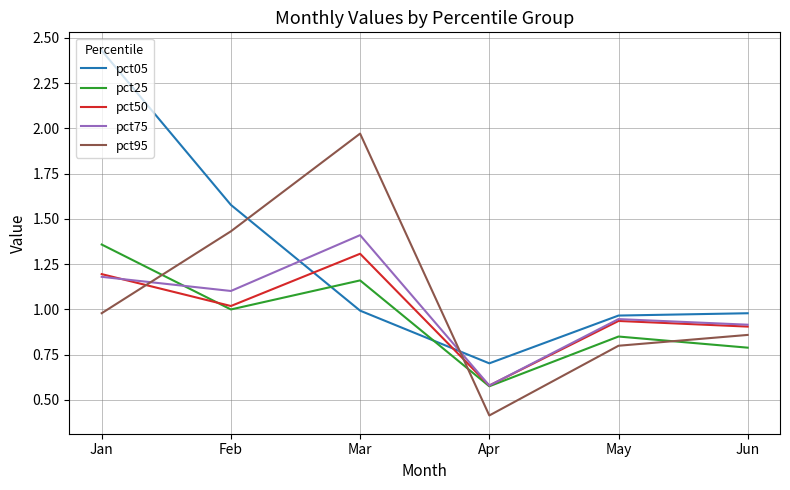

True or false: pct50 has a value of 0.3 at Jun.

False